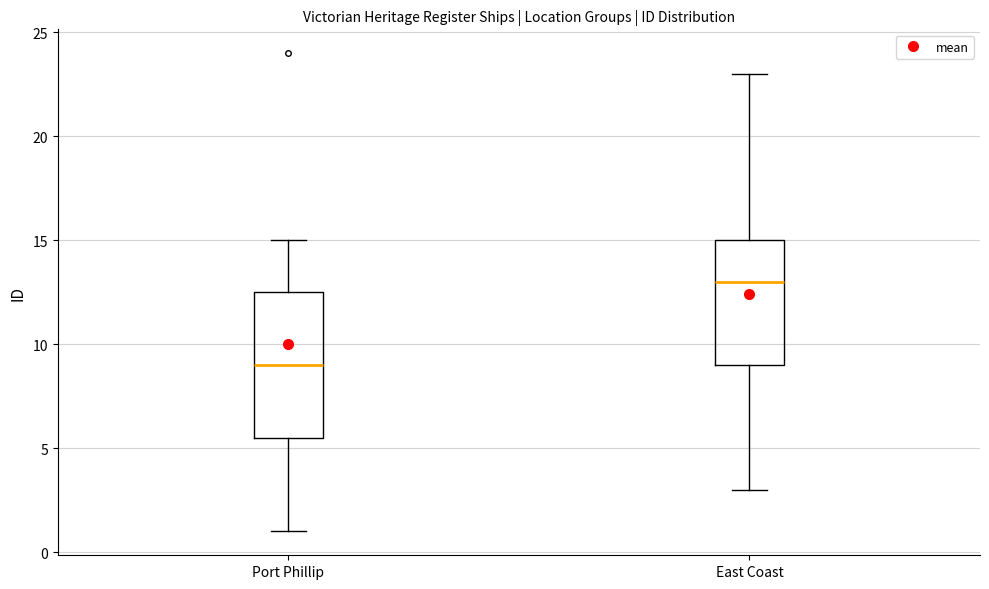

Which box is the tallest, from its lower edge to its upper edge?

Port Phillip